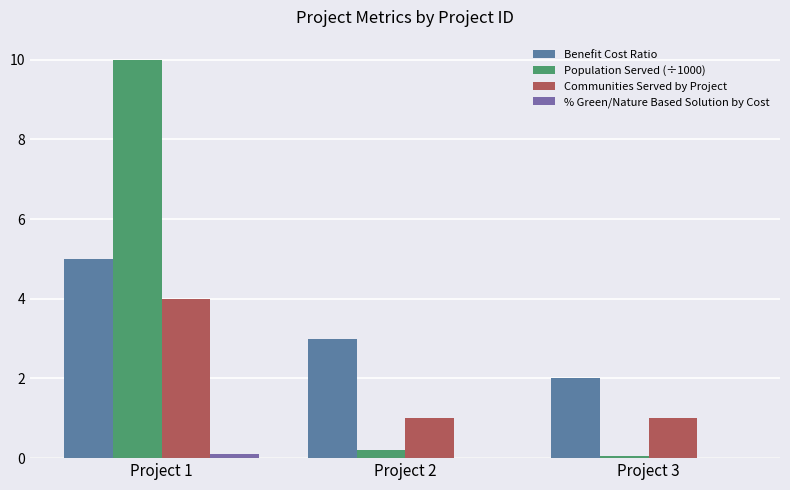

How many distinct data groups are displayed?

4